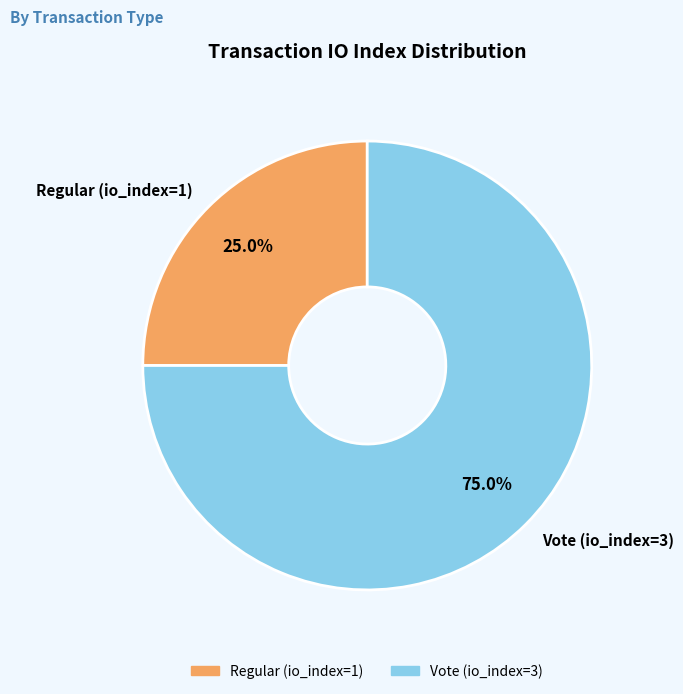

To the nearest percent, what portion does Regular (io_index=1) represent?

25%